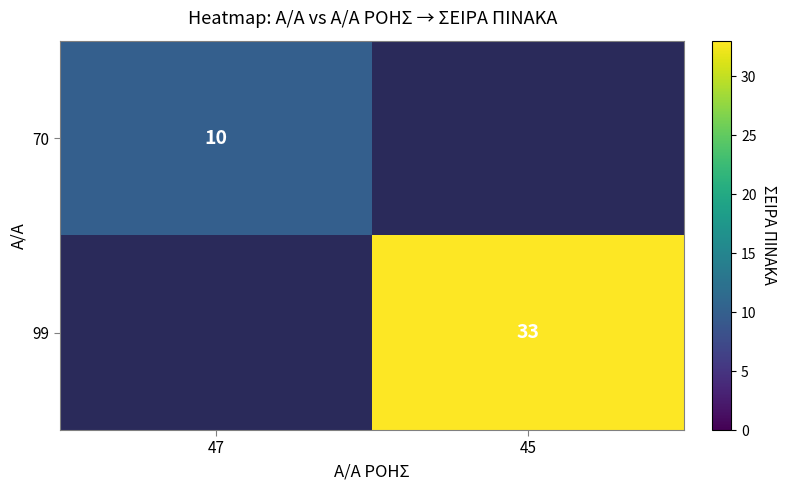

How many series are shown in this chart?

2